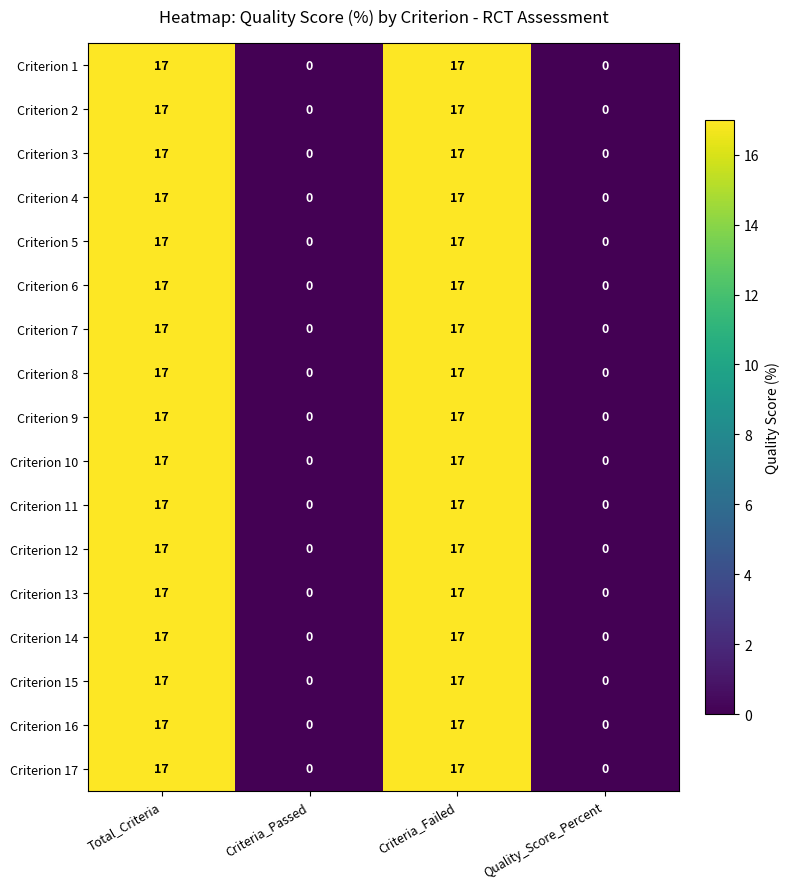

How many data points does each series have?

4